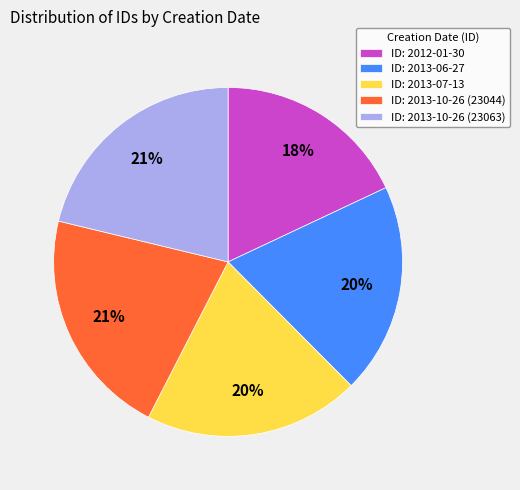

To the nearest percent, what percentage of the pie is ID: 2013-10-26 (23044)?

21%